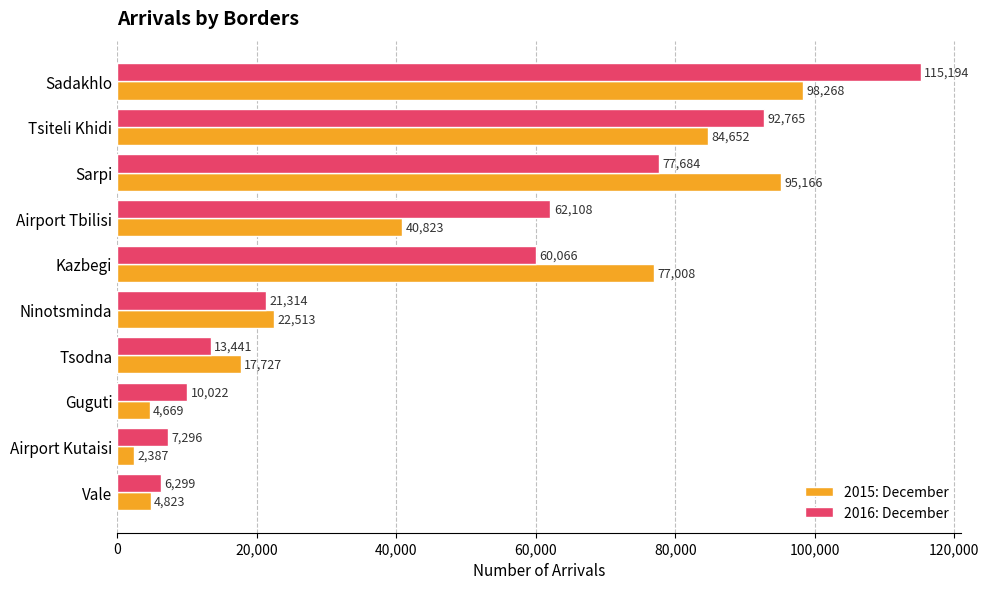

At how many categories does at least one series exceed 24267?

5